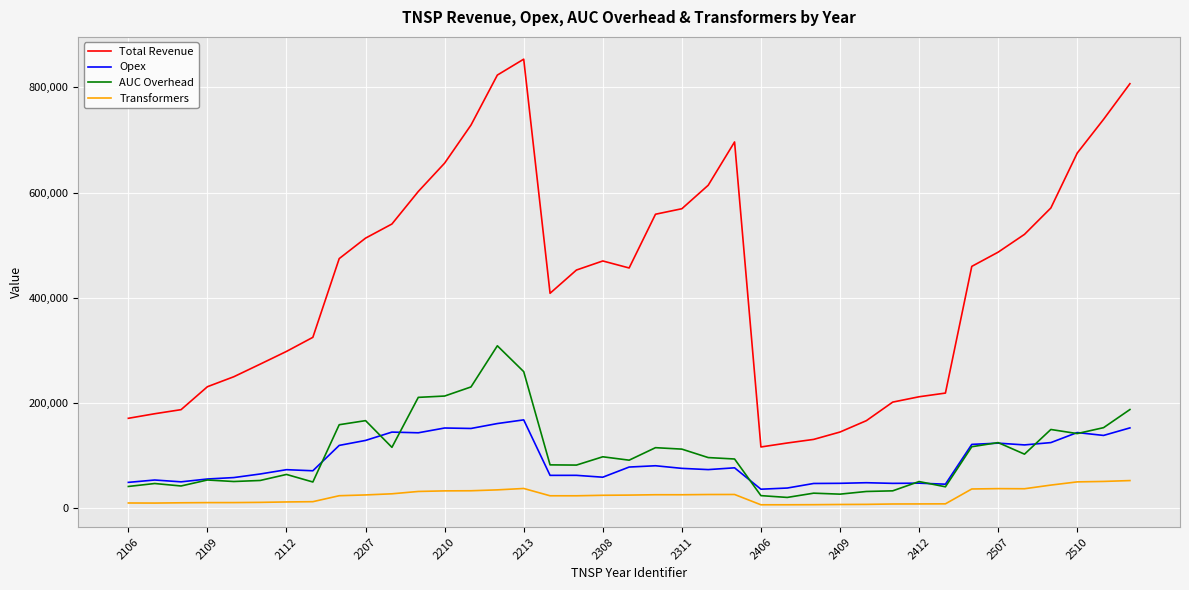

Which series has the largest range (max minus min)?

Total Revenue